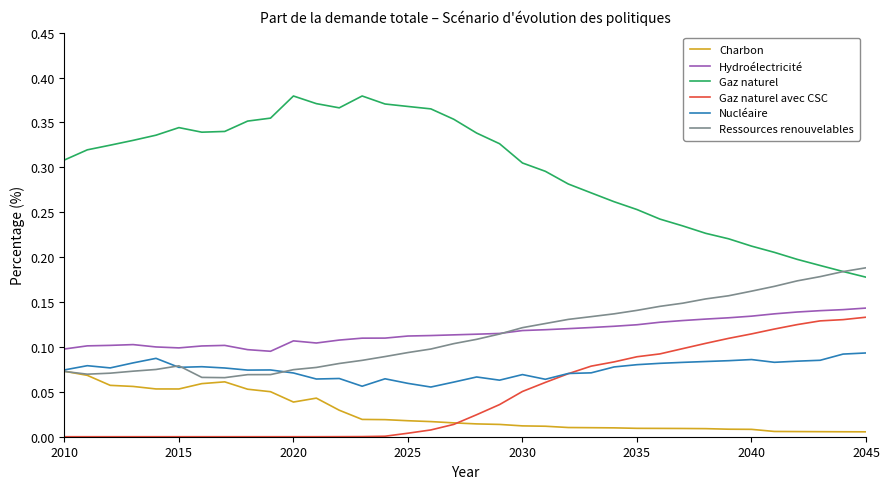

What is the sum of all Nucléaire values?

2.7